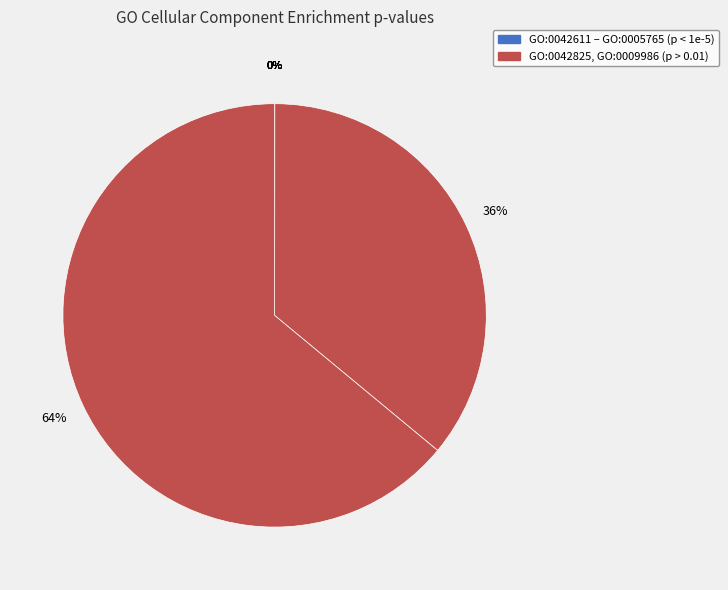

The GO:0045334 slice represents 1% of the pie. True or false?

False